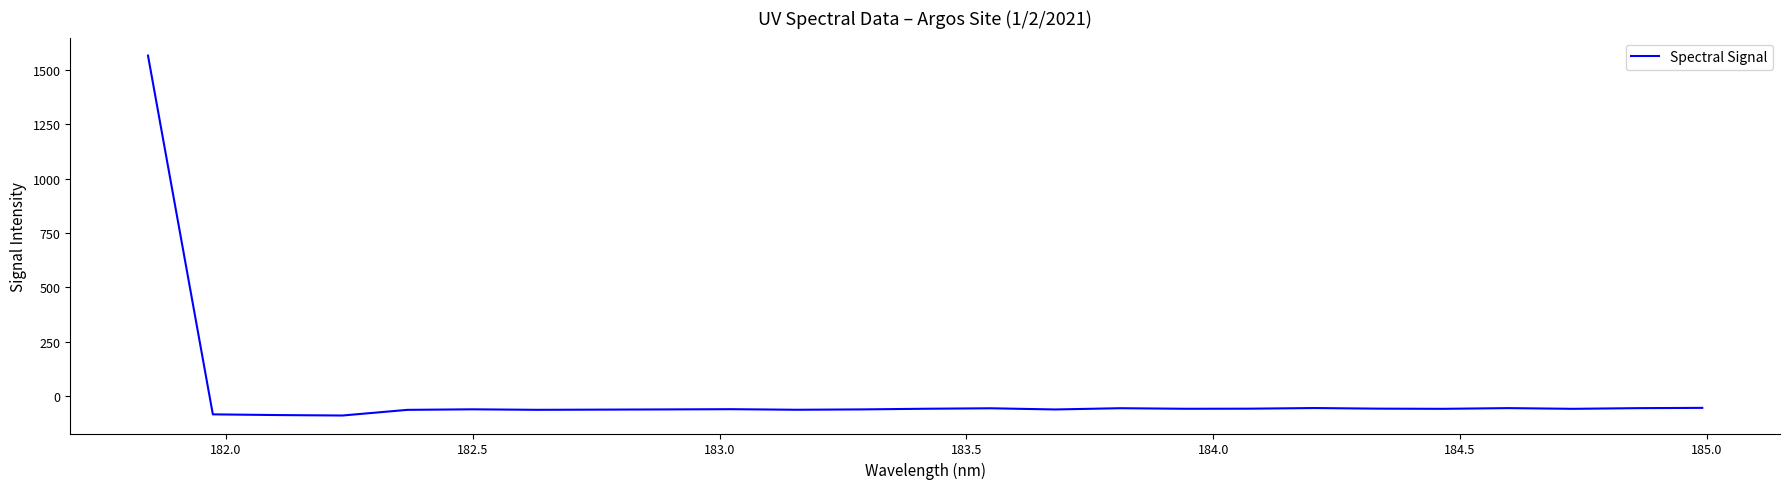

What is the difference between the maximum and minimum values?

1653.5